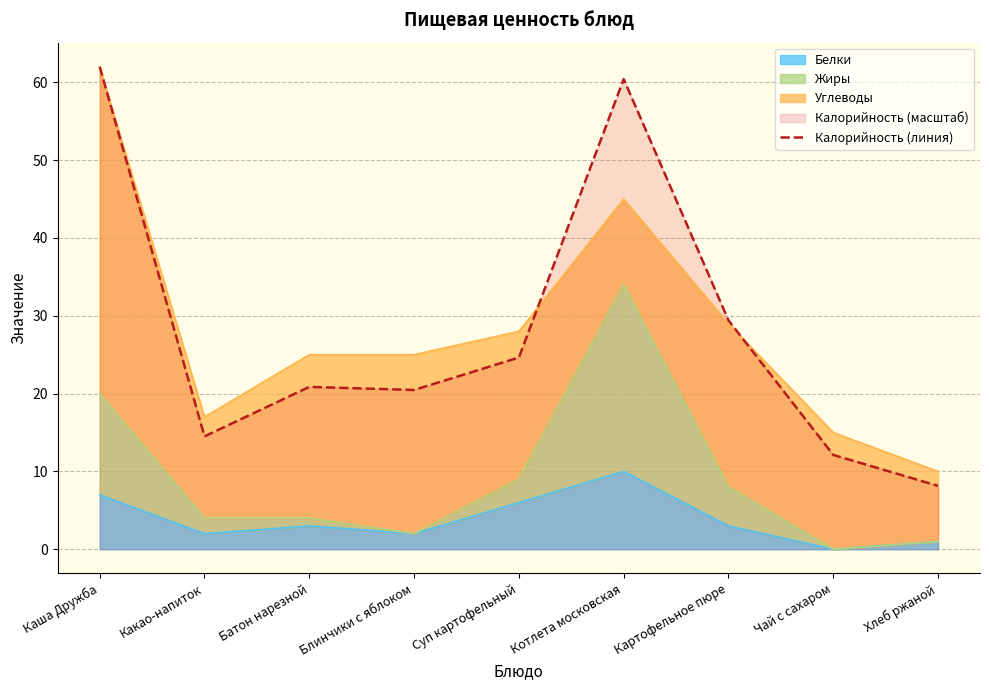

How many data points are less than 20?

3